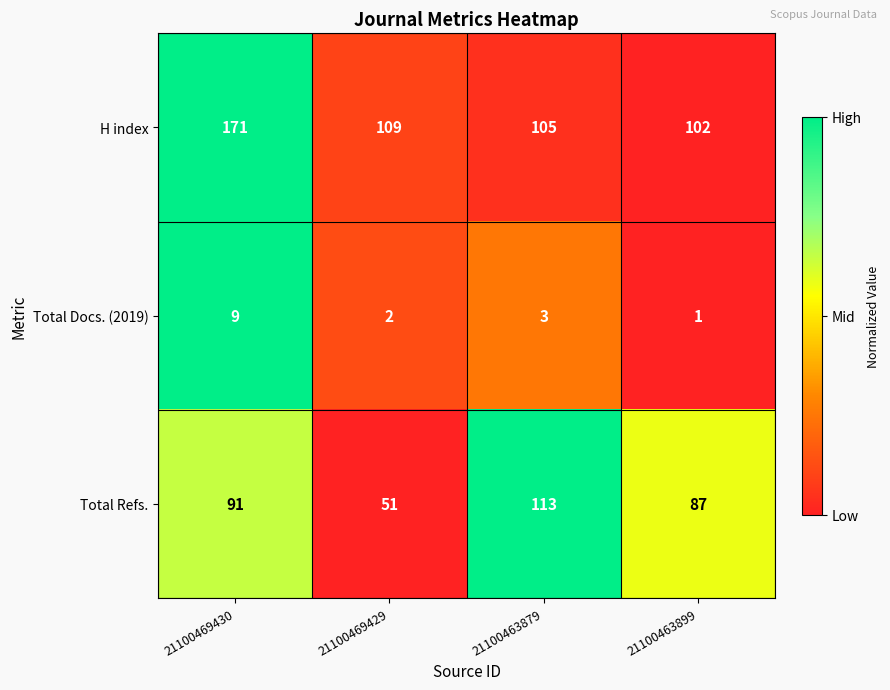

At which category is the sum across all series the highest?

21100469430